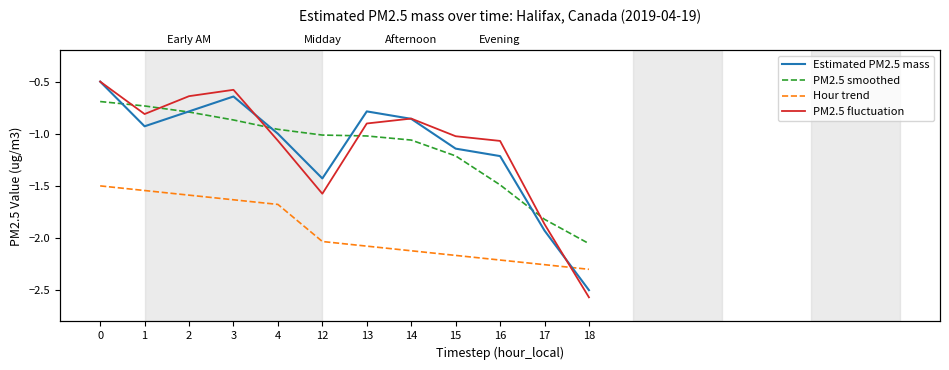

What is the minimum value shown in the chart?

-2.6